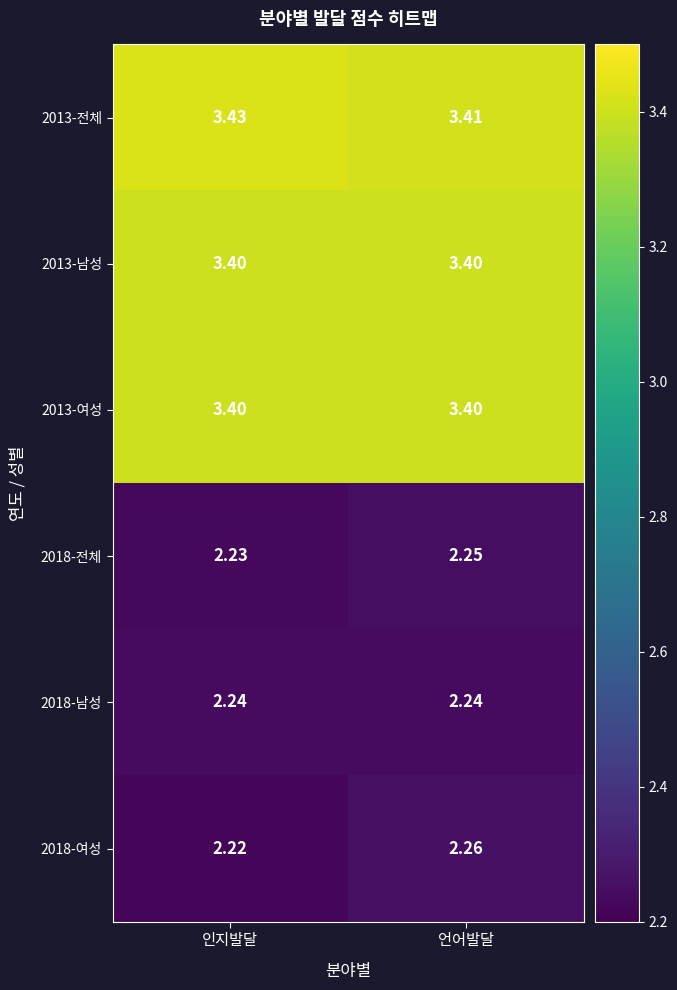

Which category has the highest value in the 2013-전체 series?

인지발달